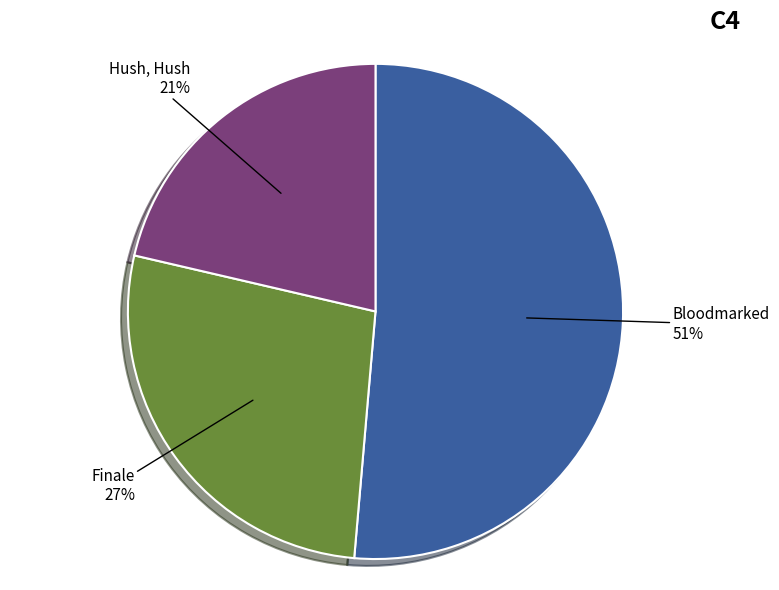

Is Finale the majority of the pie?

No